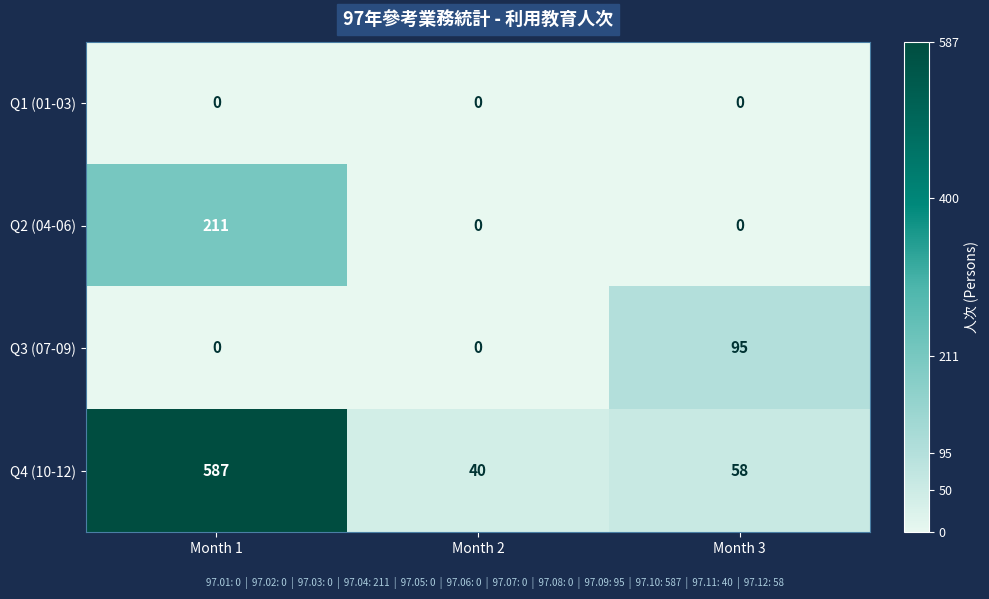

True or false: Q4 (10-12) has a value of 58 at Month 3.

True